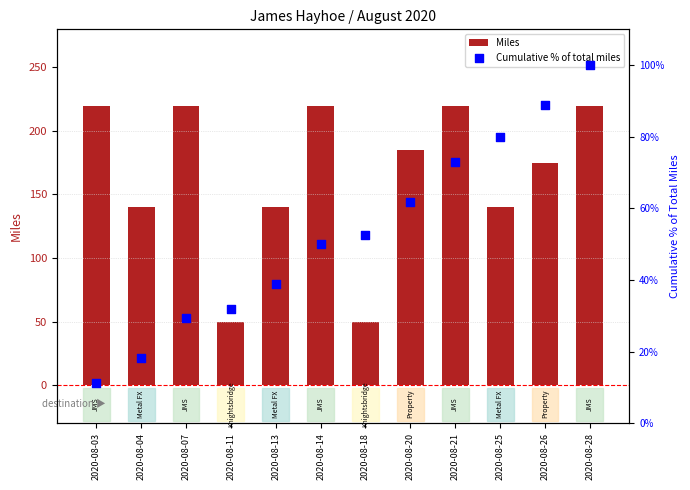

Is the value of Cumulative % of total miles at 2020-08-04 greater than the value of Miles at 2020-08-14?

No